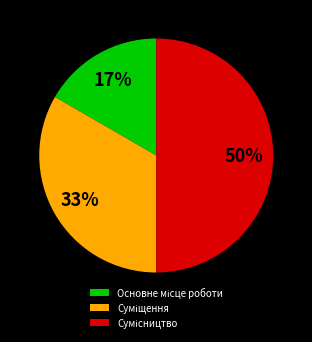

To the nearest percent, what is the average slice percentage?

33%